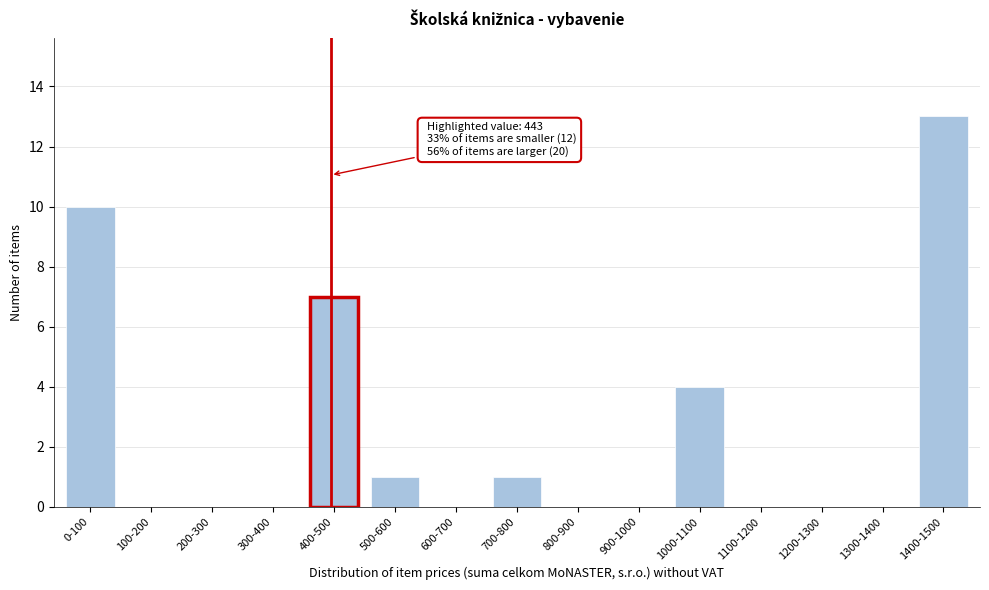

Reading right to left, extract all data points from this chart.

1400-1500=13	1300-1400=0	1200-1300=0	1100-1200=0	1000-1100=4	900-1000=0	800-900=0	700-800=1	600-700=0	500-600=1	400-500=7	300-400=0	200-300=0	100-200=0	0-100=10